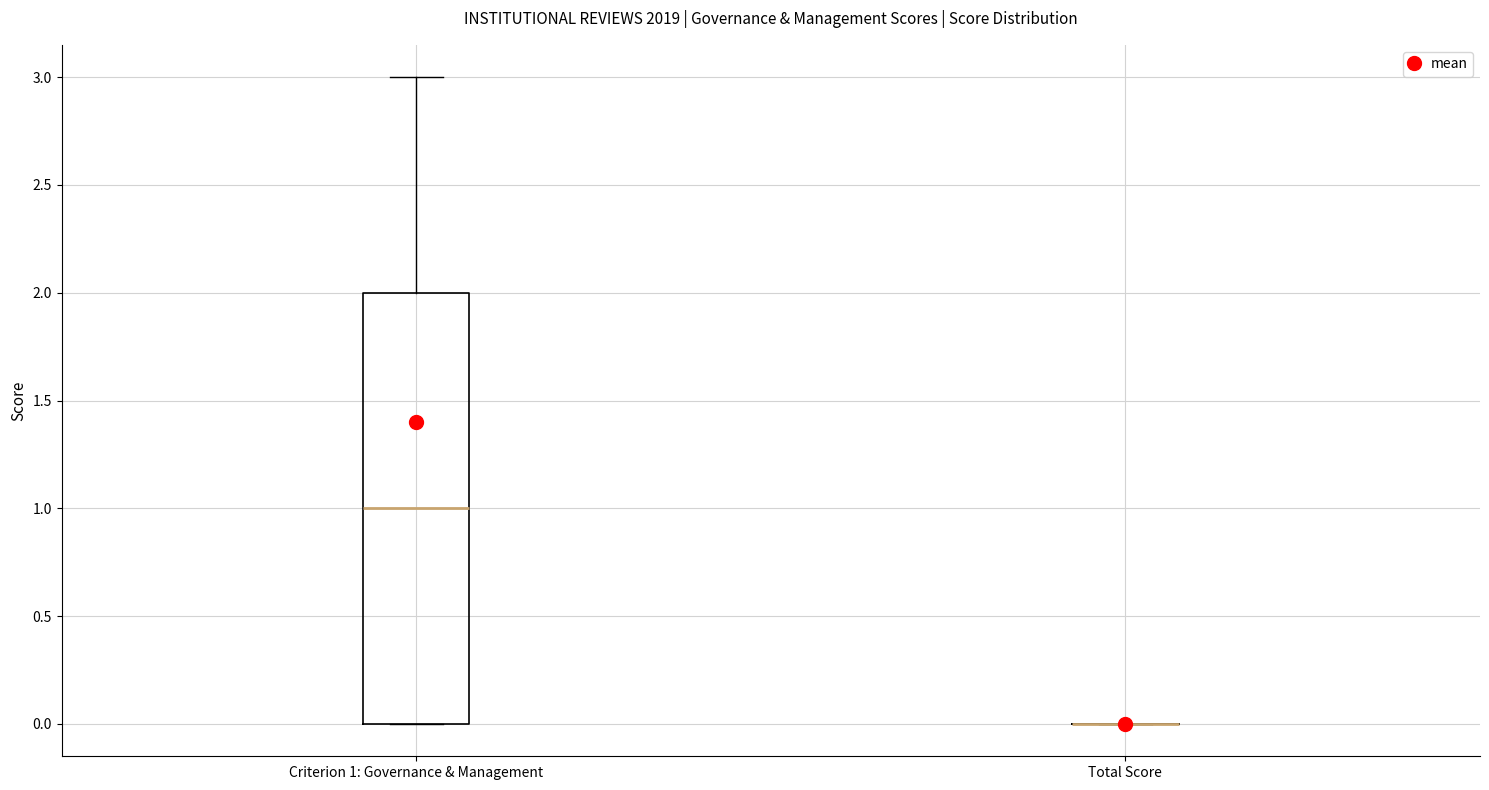

Reading left to right, read every box against the y-axis: the position of its median line, the range the box covers, and the ends of its whiskers. The values are not printed on the chart, so give them approximately, as read against the axis.

Criterion 1: Governance & Management: median 1, box 0 to 2, whiskers 0 to 3
Total Score: box collapsed to a line at 0, whiskers 0 to 0